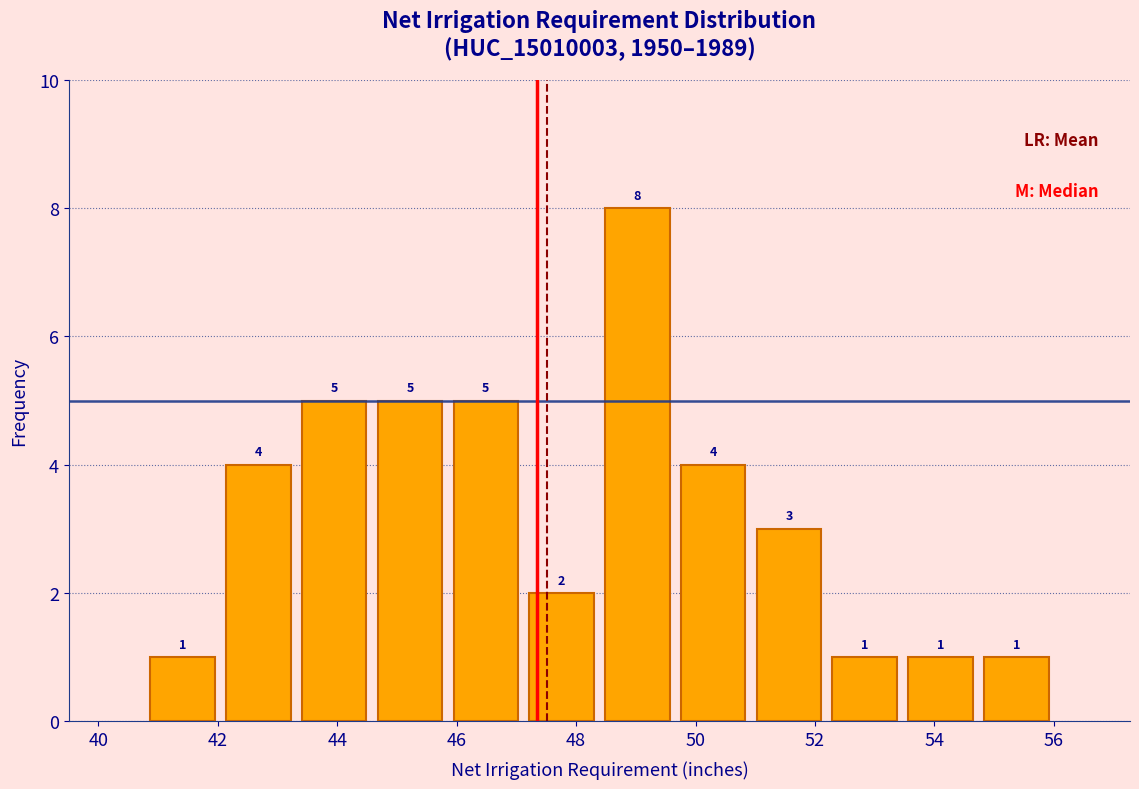

Reading left to right, list every bar in this chart as the range it spans on the x-axis followed by its height. The bar edges are not printed on the chart, so give them approximately, as read against the axis.

40.8 to 42.0: 1
42.0 to 43.4: 4
43.4 to 44.6: 5
44.6 to 45.8: 5
45.8 to 47.2: 5
47.2 to 48.4: 2
48.4 to 49.6: 8
49.6 to 51.0: 4
51.0 to 52.2: 3
52.2 to 53.4: 1
53.4 to 54.8: 1
54.8 to 56.0: 1